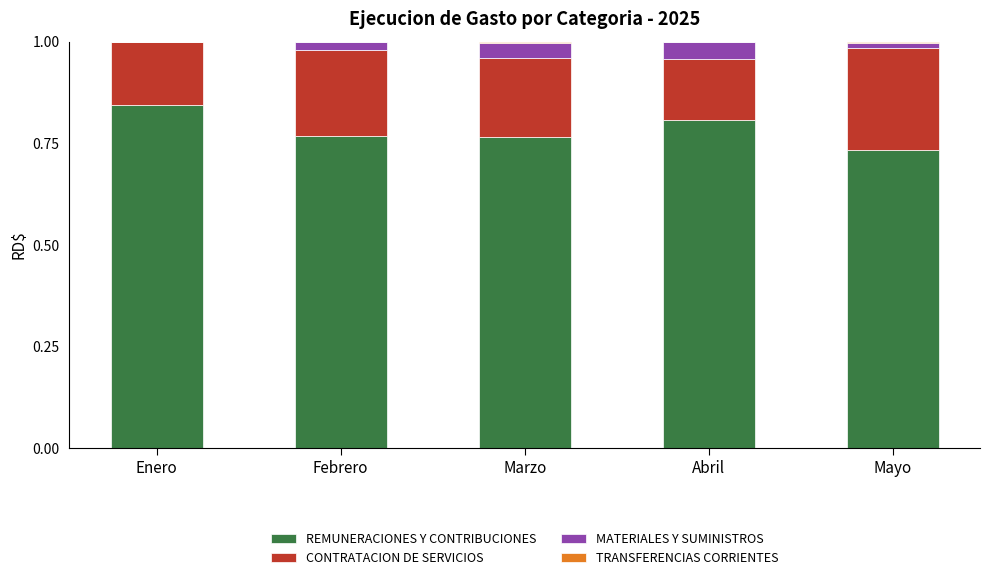

At which label does REMUNERACIONES Y CONTRIBUCIONES reach its peak?

Enero